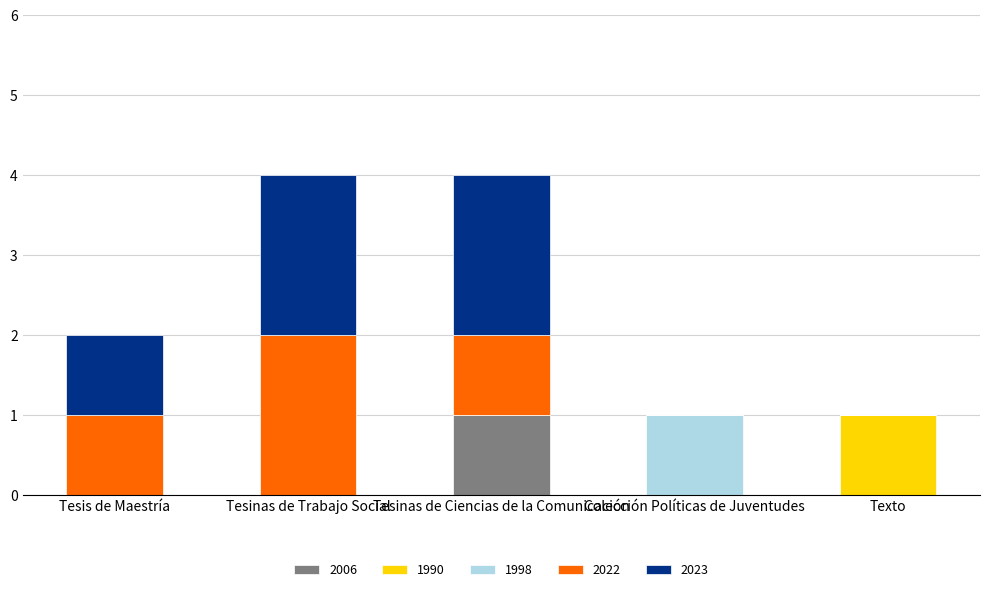

True or false: 2006 has a value of 0 at Tesis de Maestría.

True